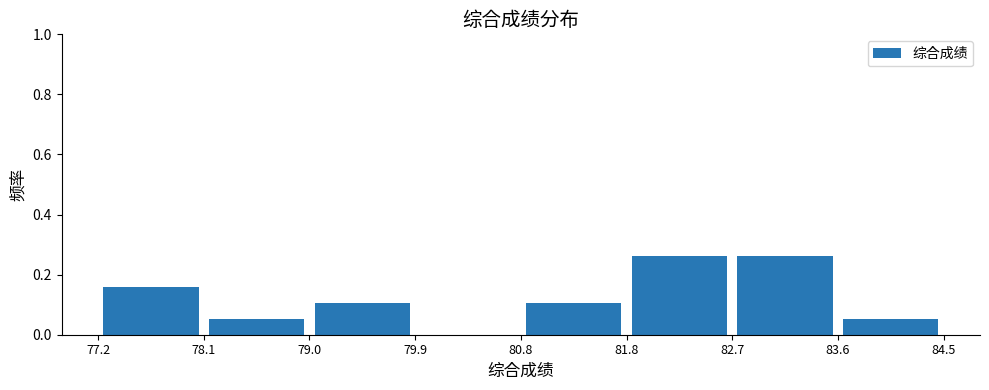

How tall is the bar that spans 79.0 to 79.9 on the x-axis? The values are not printed on the chart, so give them approximately, as read against the axis.

0.10